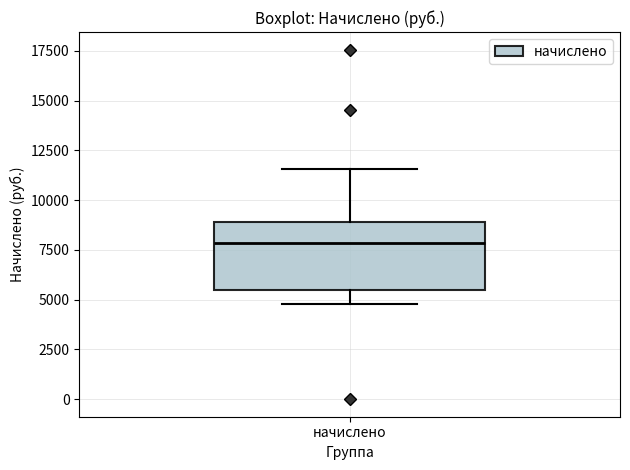

Where is the lower edge of the box for начислено on the y-axis? The values are not printed on the chart, so give them approximately, as read against the axis.

5500